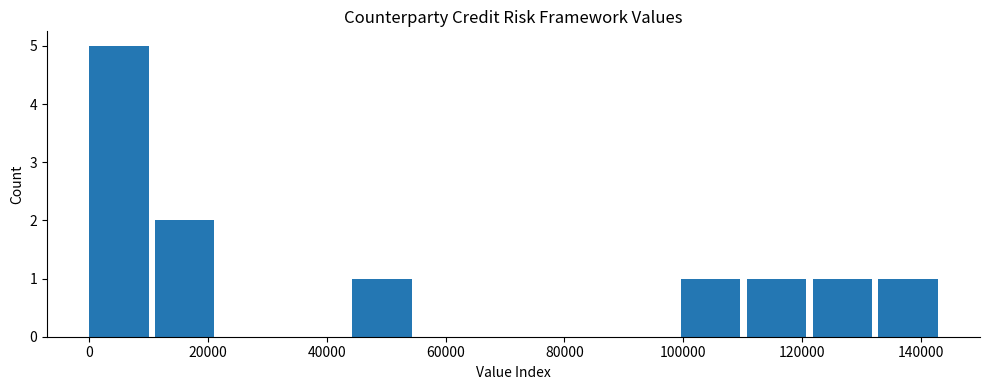

How tall is the bar that spans 110000 to 122000 on the x-axis? Neither the bar edges nor the heights are printed on the chart, so give them approximately, as read against the axes.

1